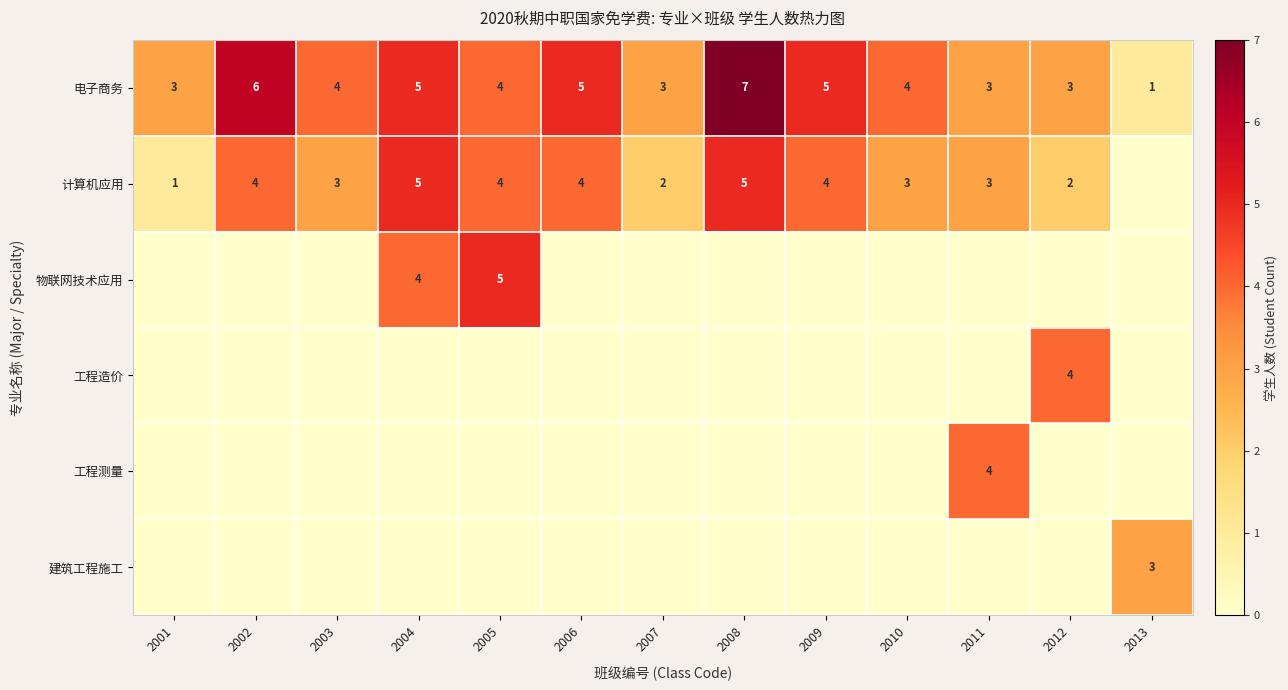

What is the sum of the 计算机应用 values at 2007 and 2001?

3